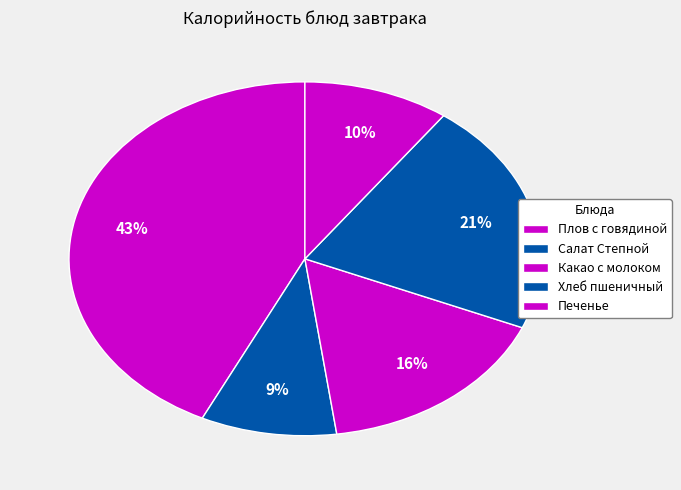

How many segments does this pie chart have?

5